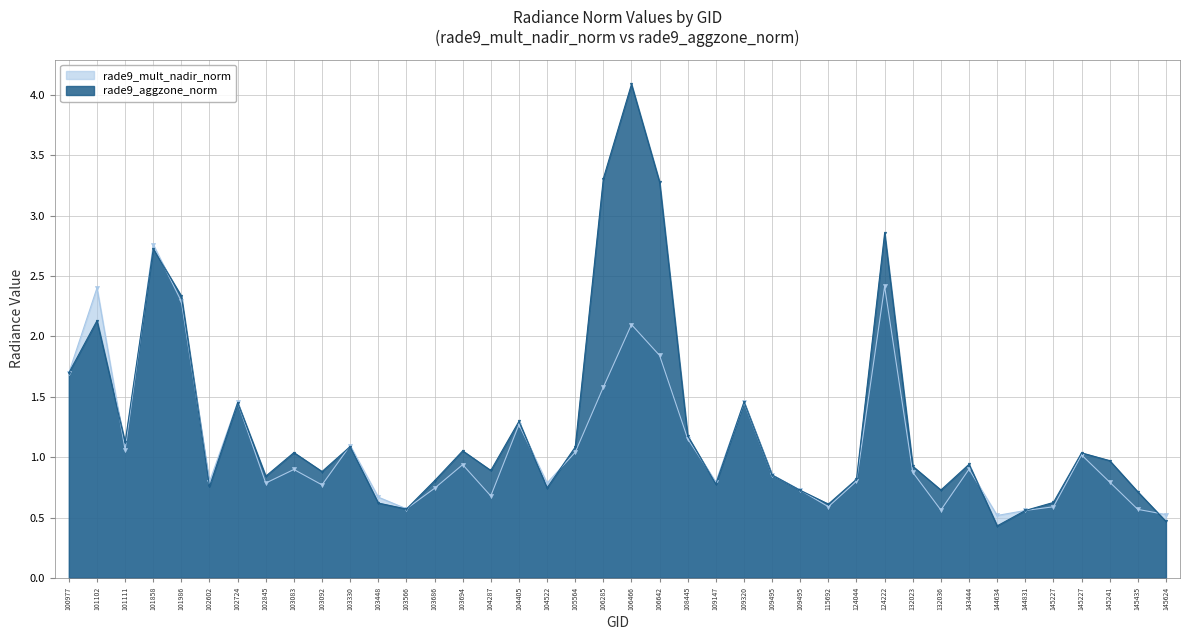

Does the chart have visible grid lines?

Yes